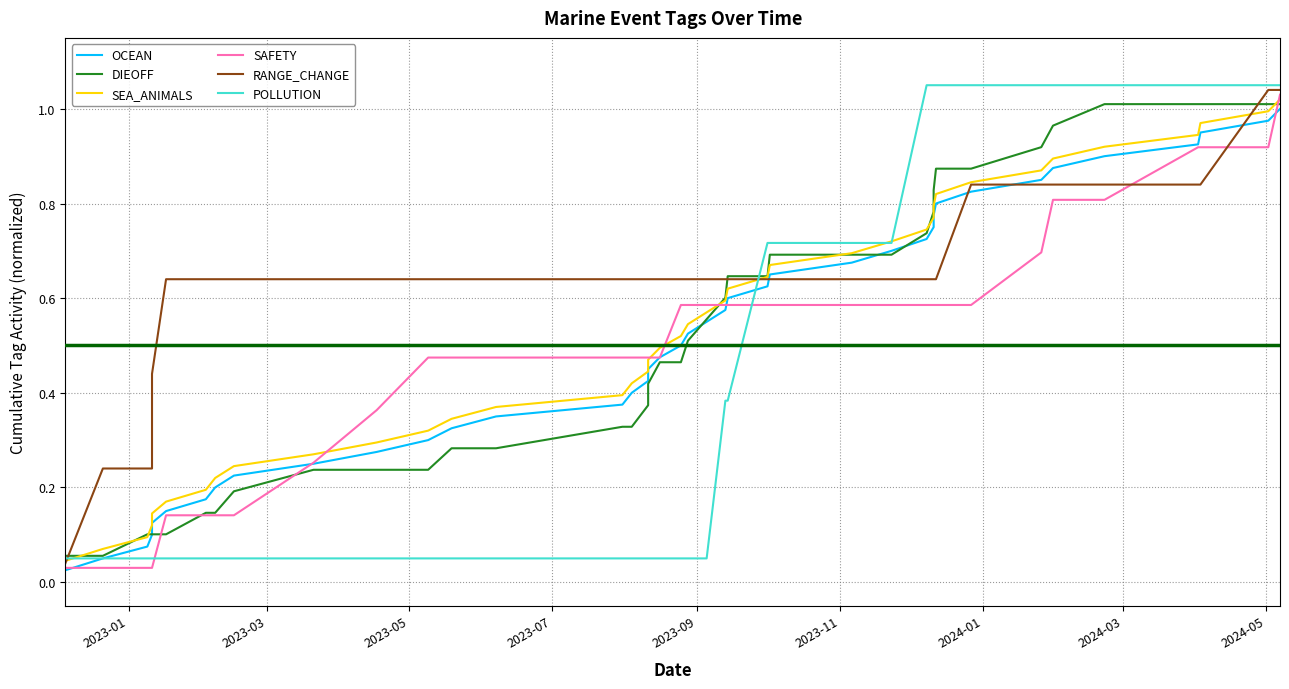

True or false: SEA_ANIMALS has a value of 0.4 at 9.

False